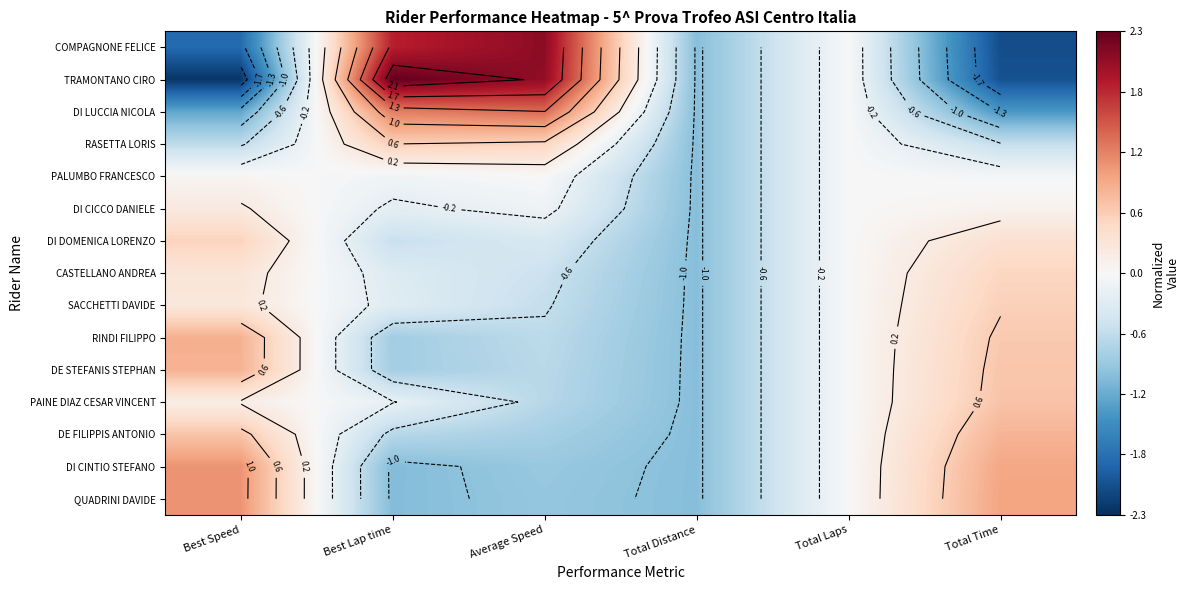

At which label does DE FILIPPIS ANTONIO reach its peak?

Total Time